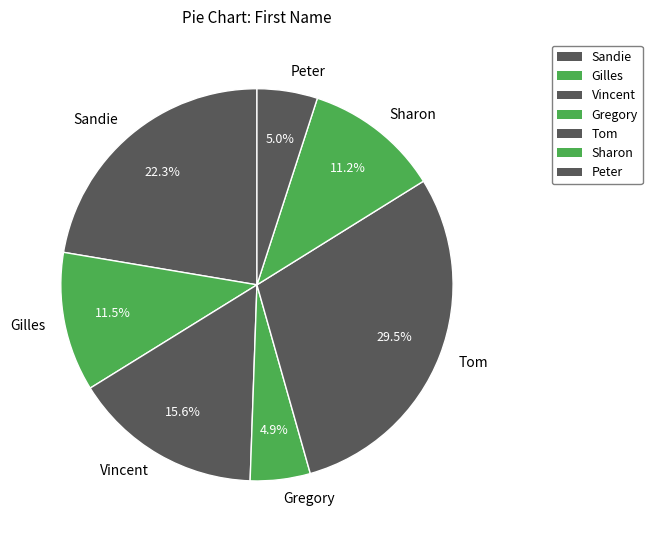

The Sharon slice represents 11% of the pie. True or false?

True